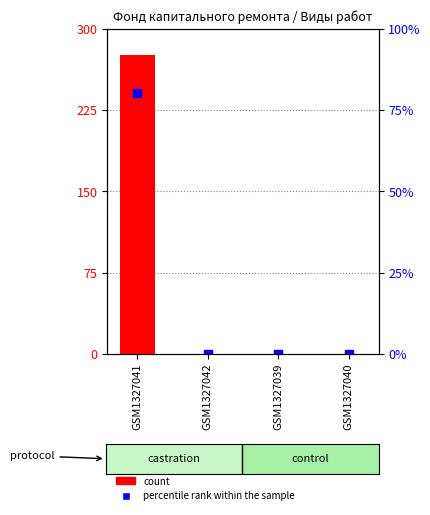

At how many categories does at least one series exceed 165?

1